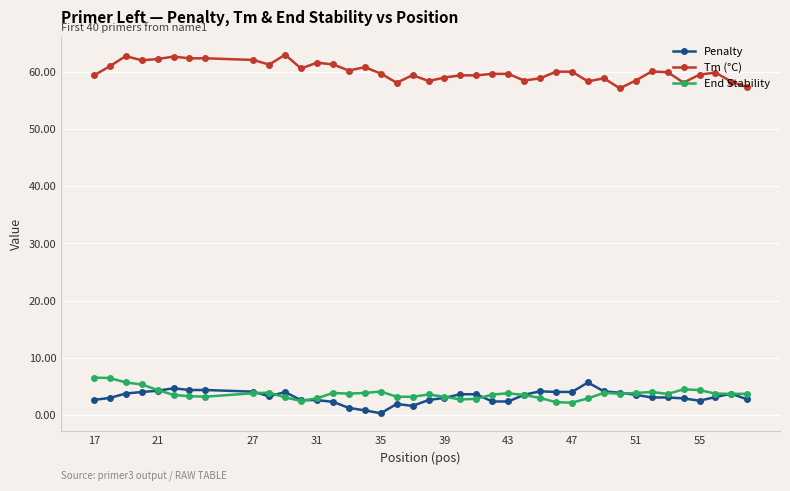

True or false: End Stability and Tm (°C) cross at least once.

False